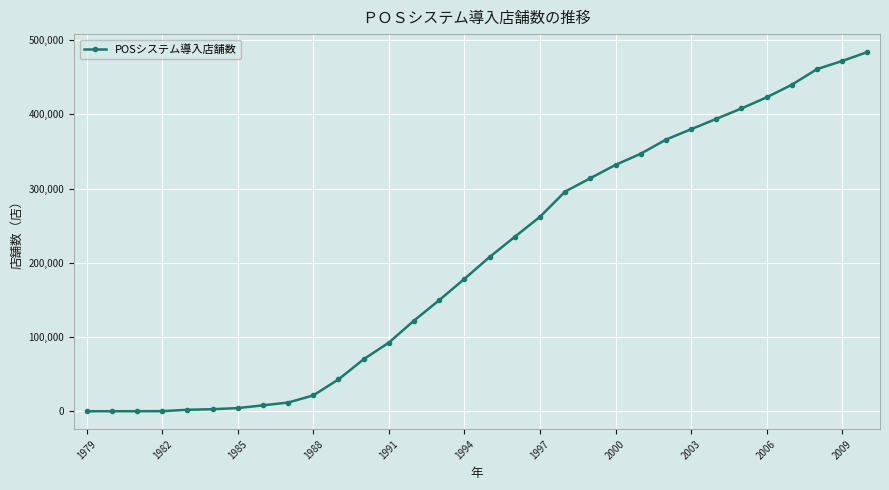

What is the difference between the maximum and second lowest values?

483998